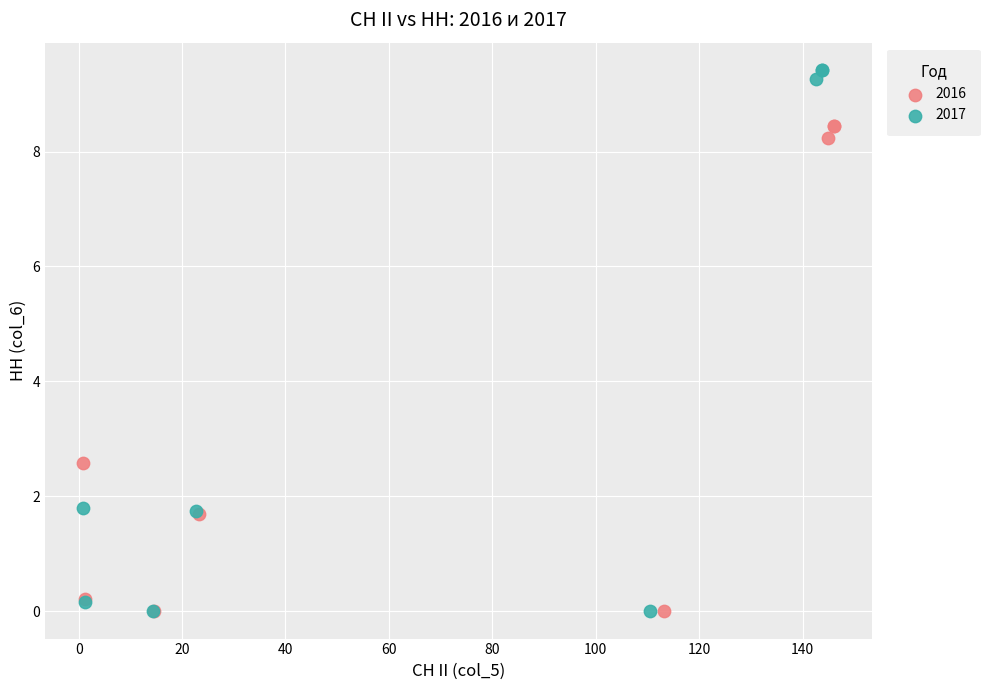

Which series has the largest Y range (max minus min)?

2017